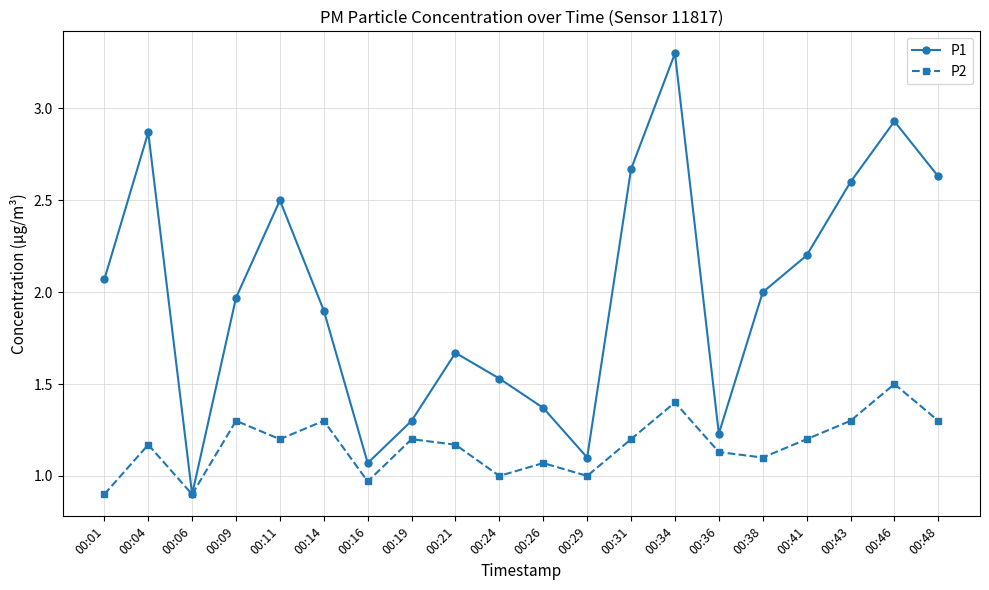

What is the minimum value for P1?

0.9